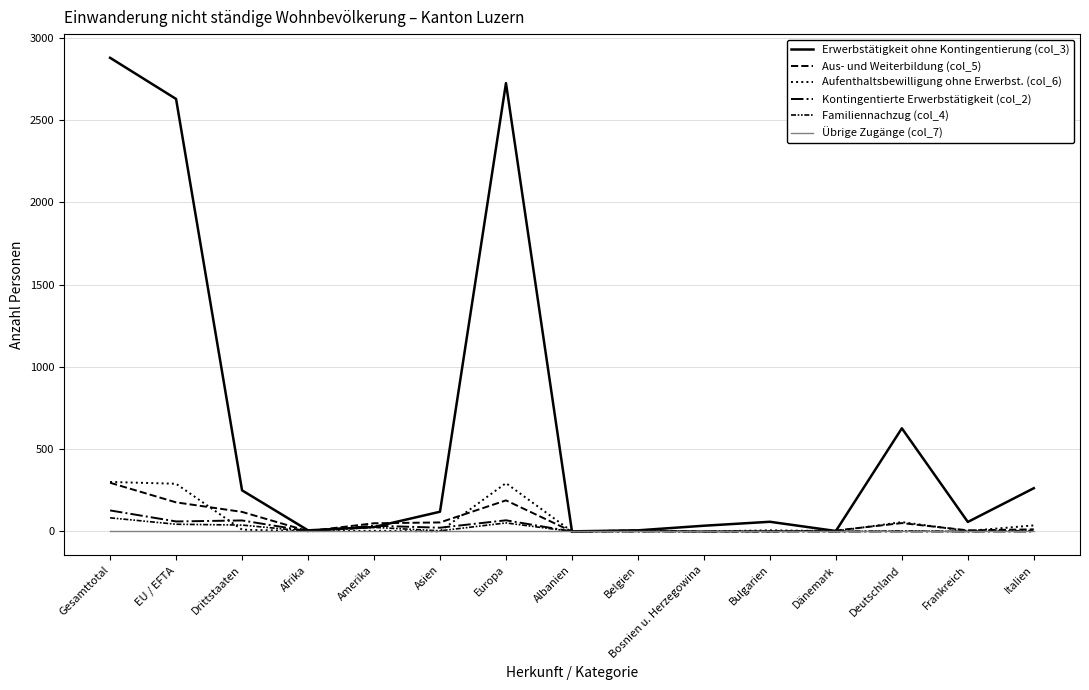

Does the chart display data point markers on the line(s)?

No